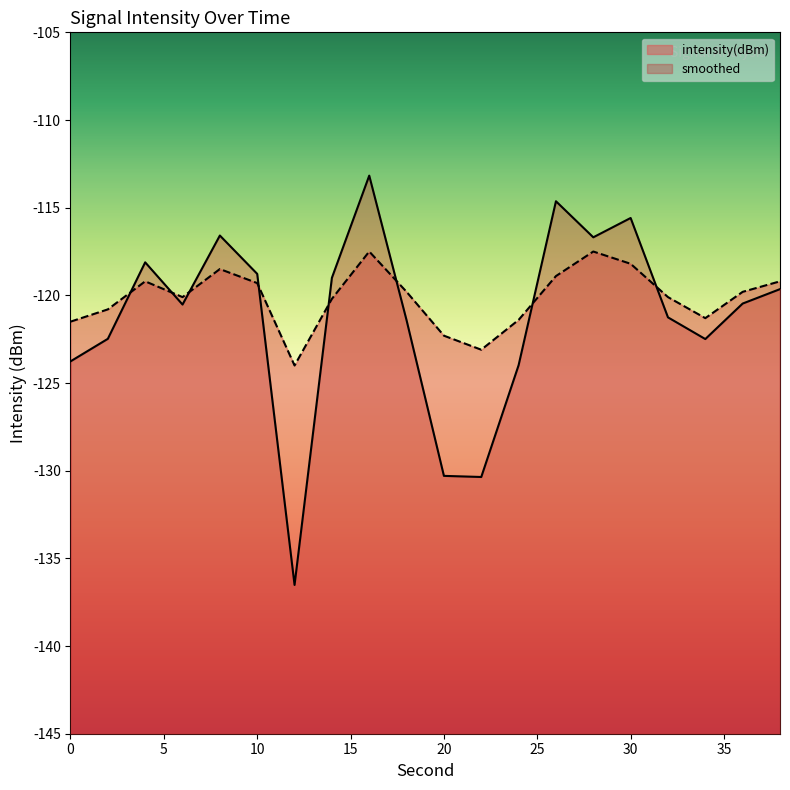

What are all the series names shown in the legend?

intensity(dBm), smoothed